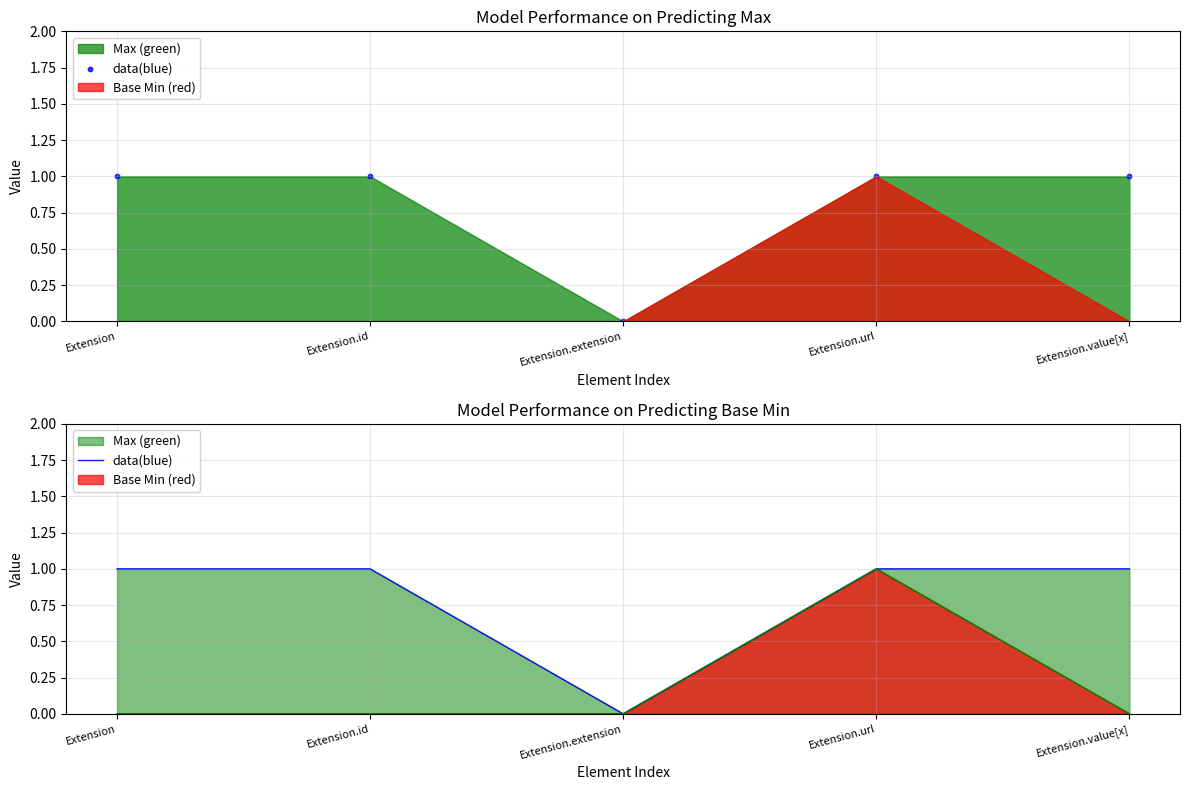

Between Extension and Extension.value[x], which is larger?

Extension